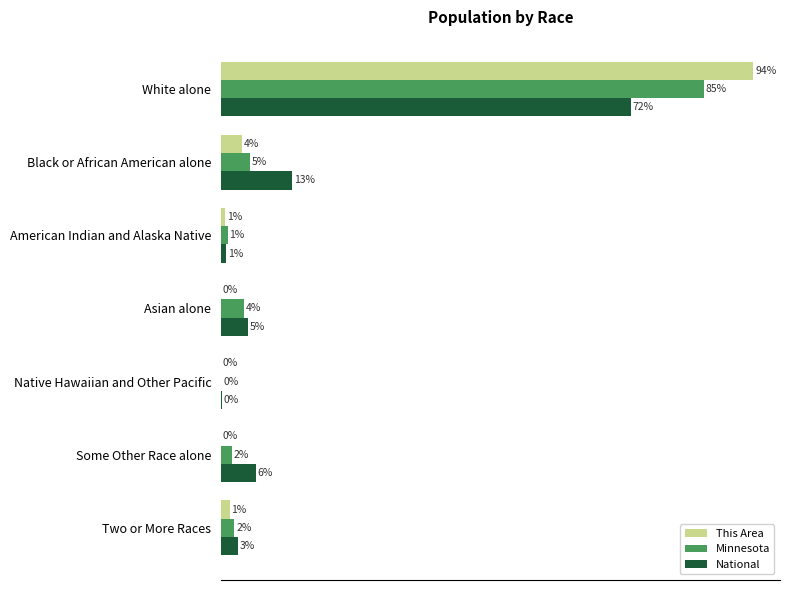

At which category is the sum across all series the highest?

White alone